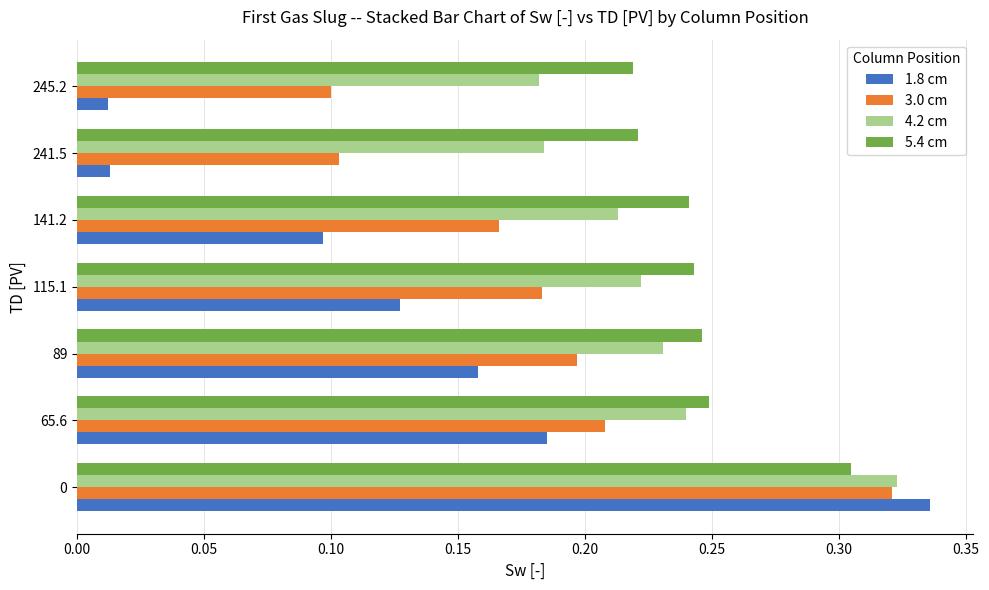

Rank the series by their average value, from highest to lowest.

5.4 cm, 4.2 cm, 3.0 cm, 1.8 cm